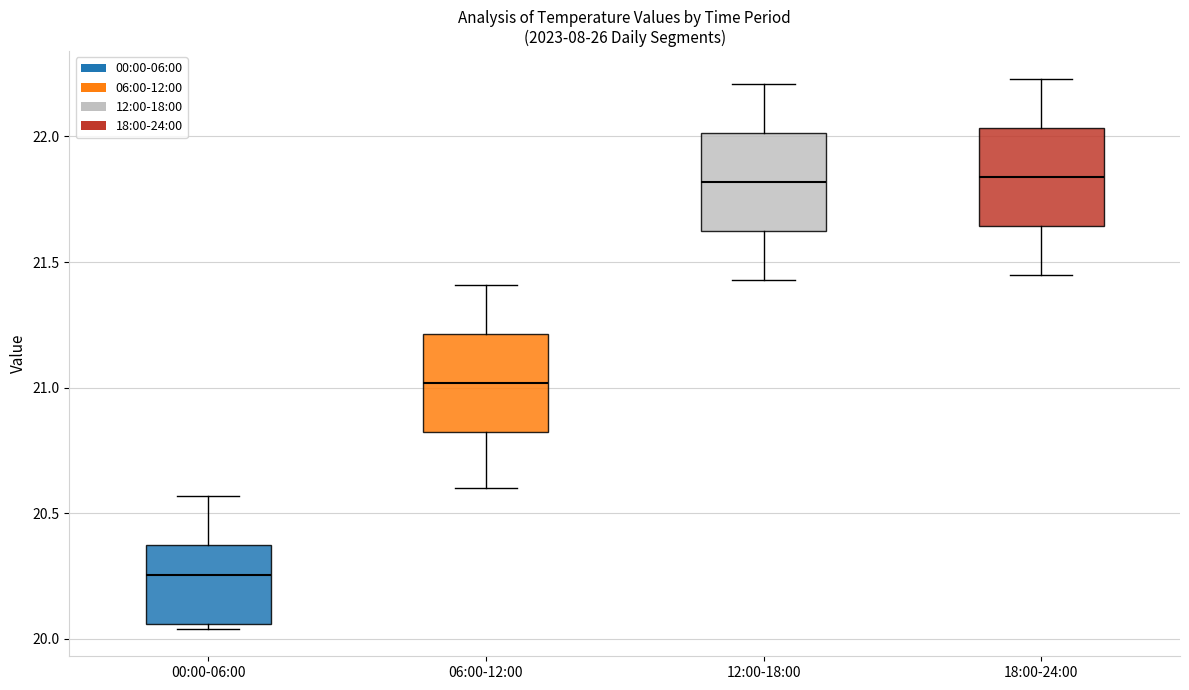

Where is the lower edge of the box for 00:00-06:00 on the y-axis? The values are not printed on the chart, so give them approximately, as read against the axis.

20.05